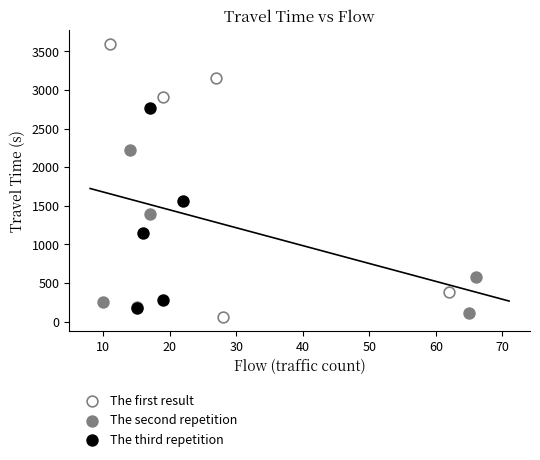

Which series contains the highest Y value?

The first result